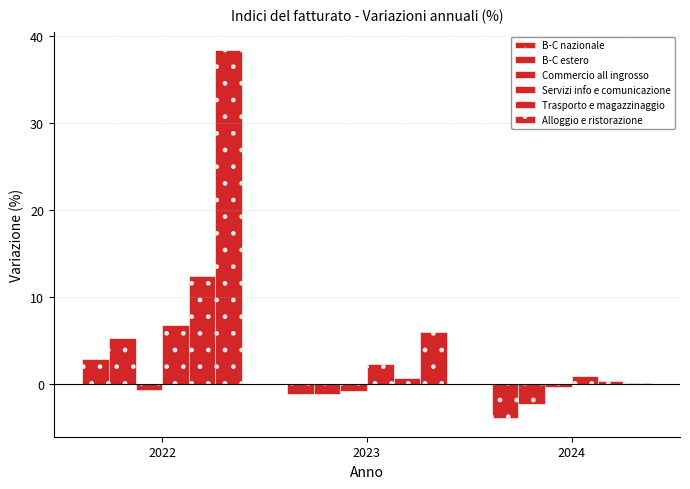

Where is B-C nazionale nearest to the value 0?

2023